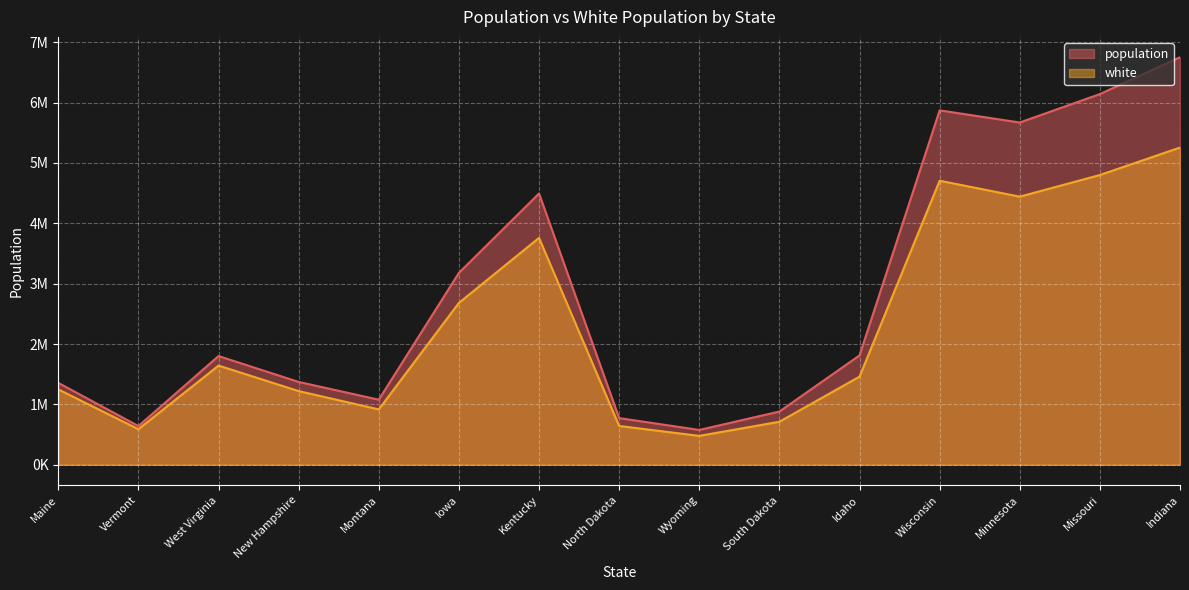

Is the value of population at Maine greater than the value of white at Vermont?

Yes